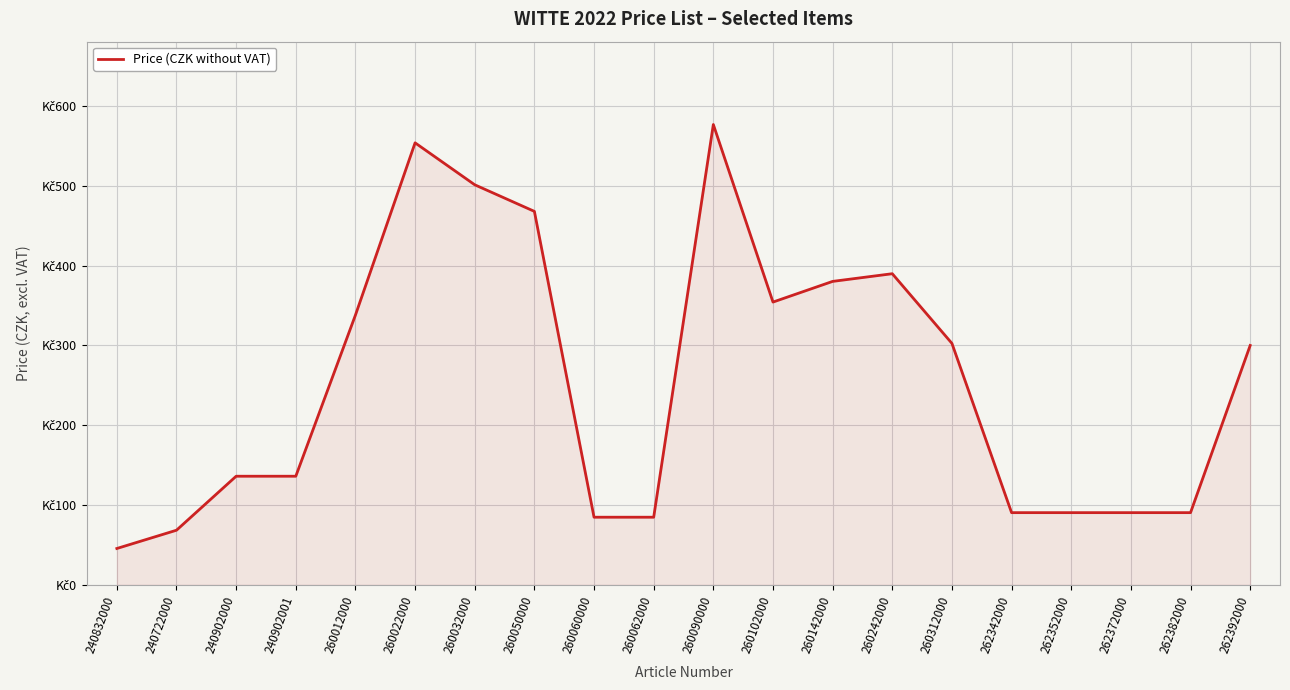

Does the chart display data point markers on the line(s)?

No